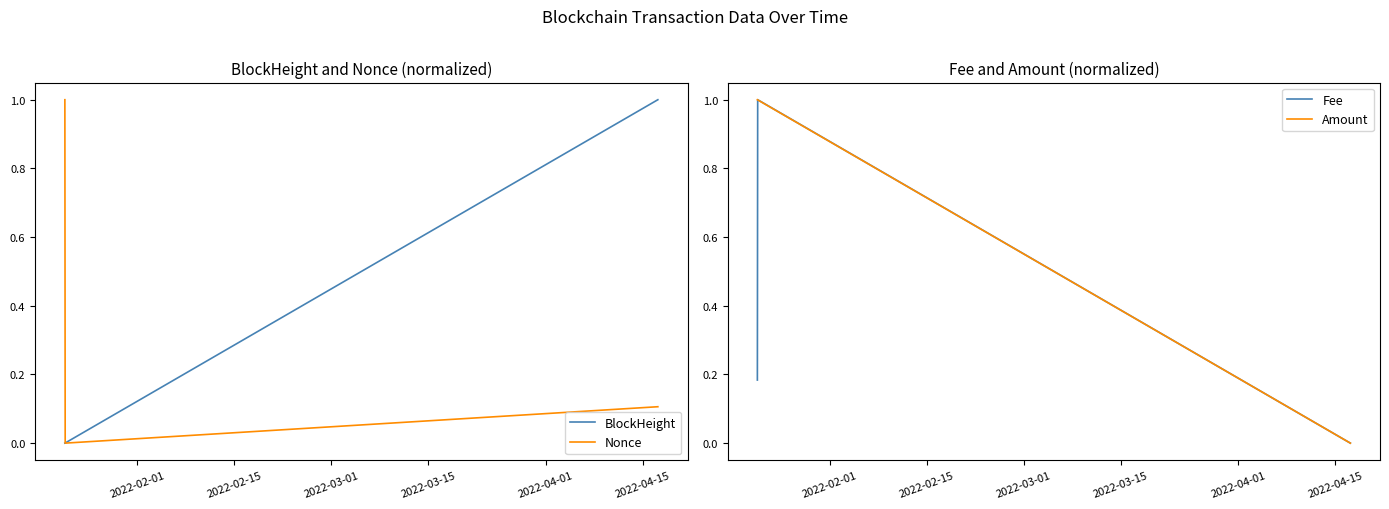

What are all the series names shown in the legend?

BlockHeight, Nonce, Fee, Amount